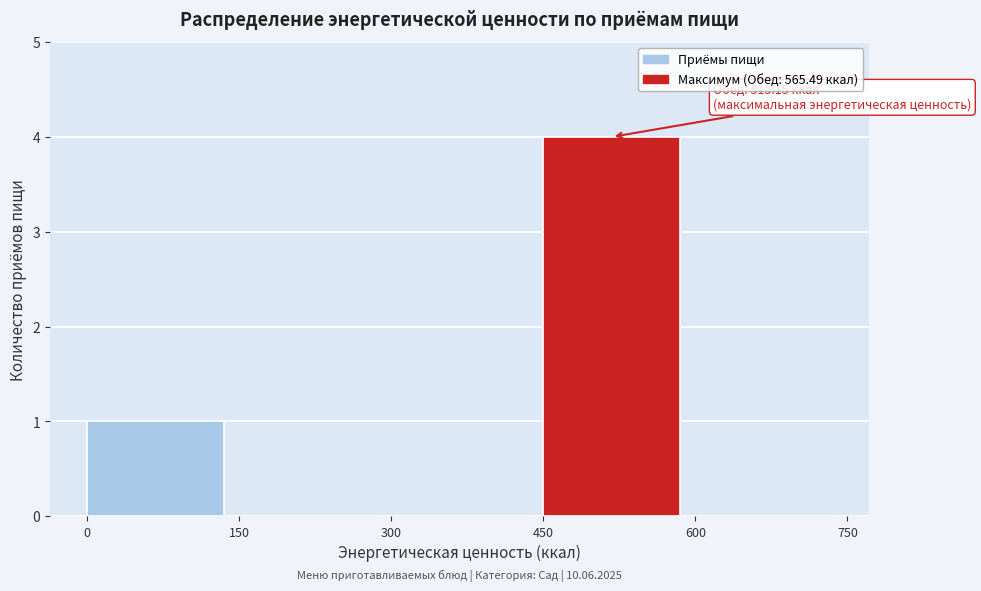

Over which range of the x-axis is the bar tallest?

450 to 600